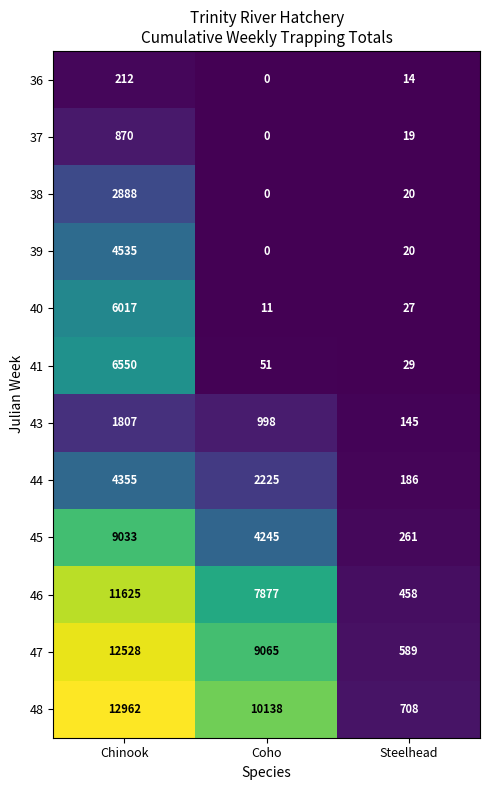

Is it true that 46 equals 5401 at Coho?

False